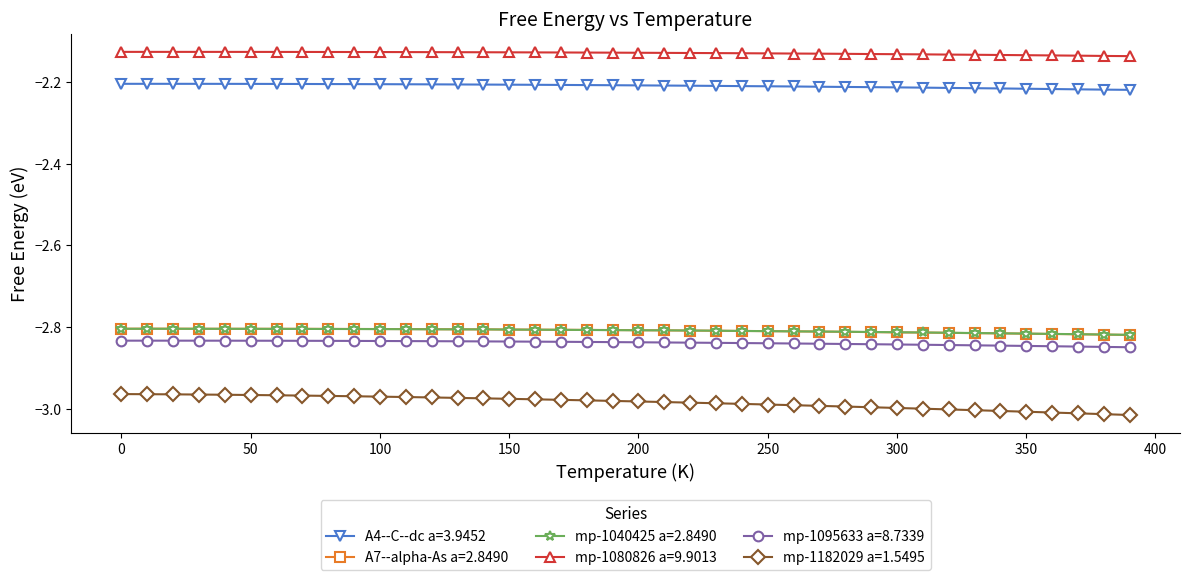

Which series has the largest total across all categories?

mp-1080826 a=9.9013